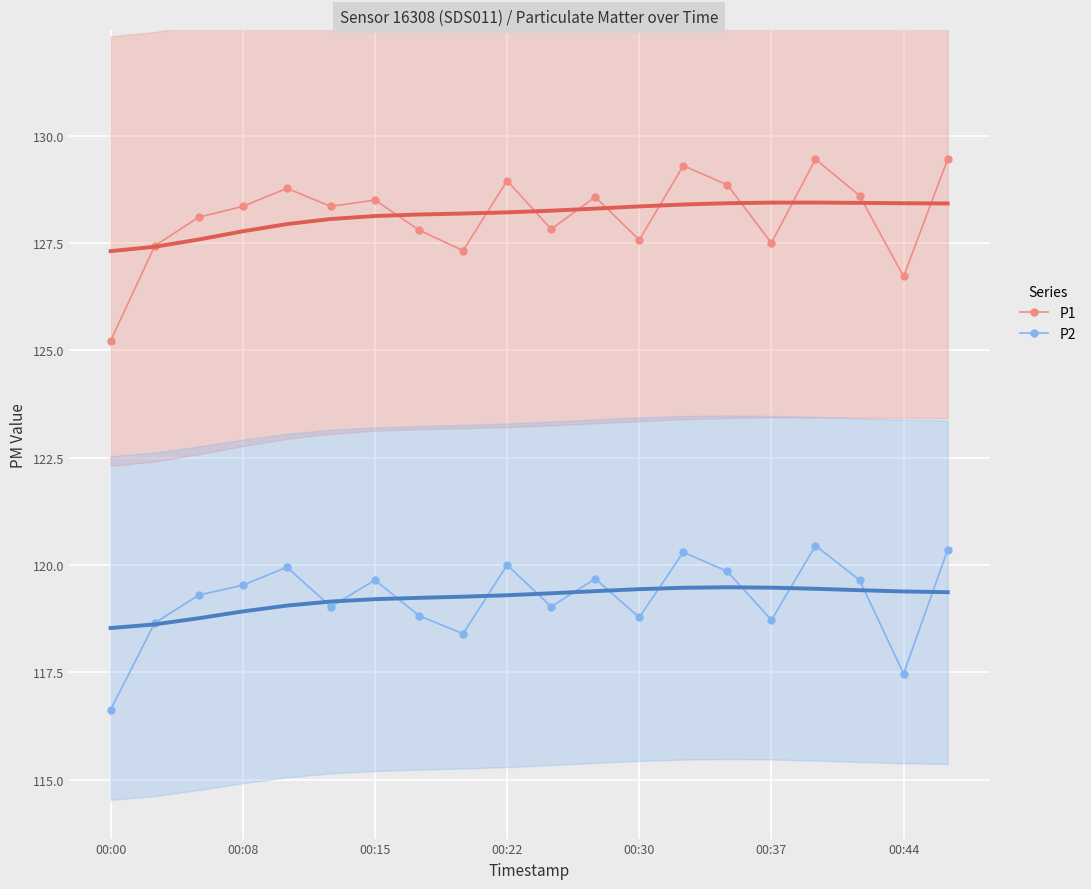

What is the maximum value shown in the chart?

129.4